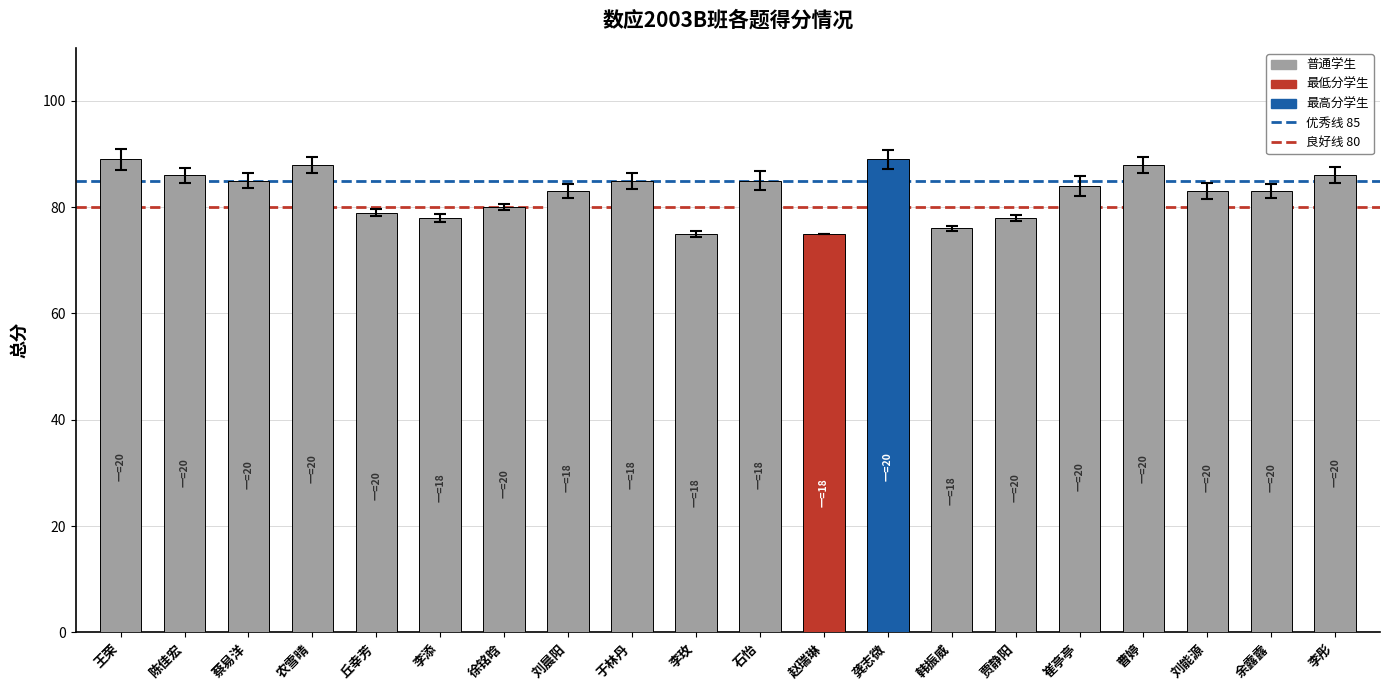

What is the label of the 1st bar from the left?

王荣